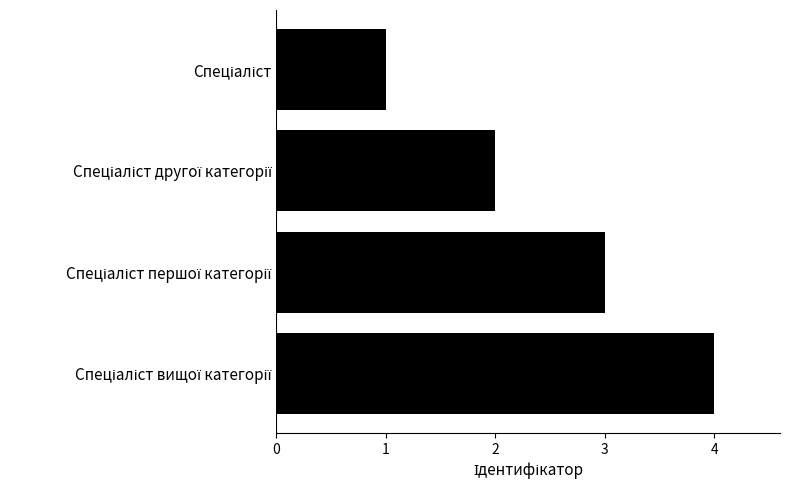

What is the difference between the second highest and minimum values?

2